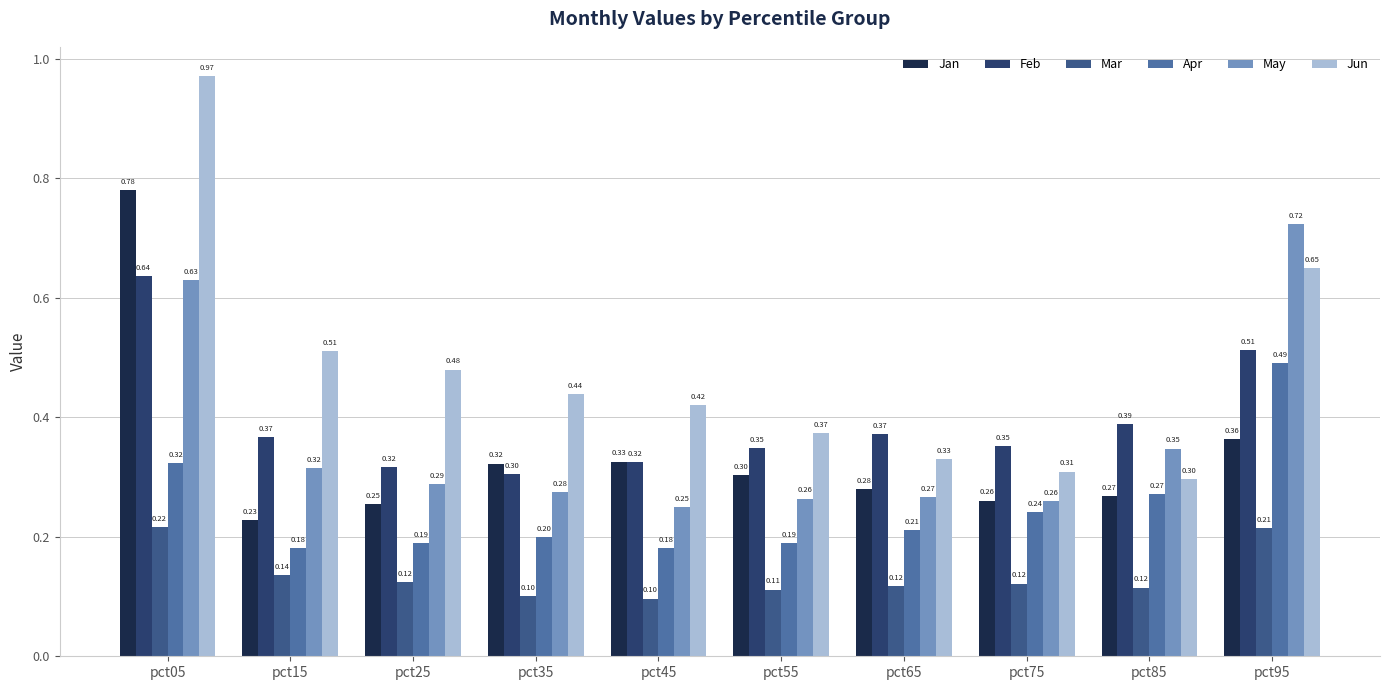

Is it true that Mar equals 0.1 at pct55?

True